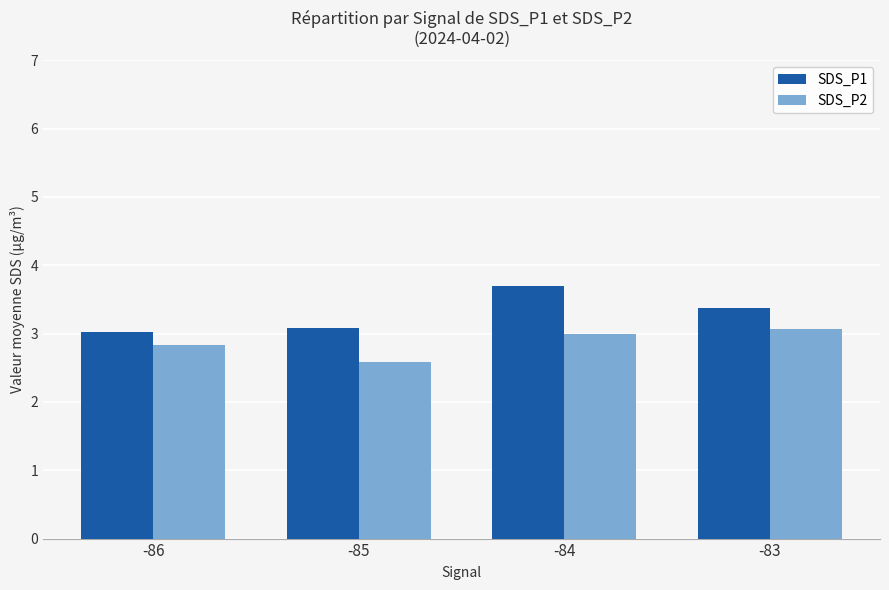

What is the average value of the SDS_P1 series?

3.3